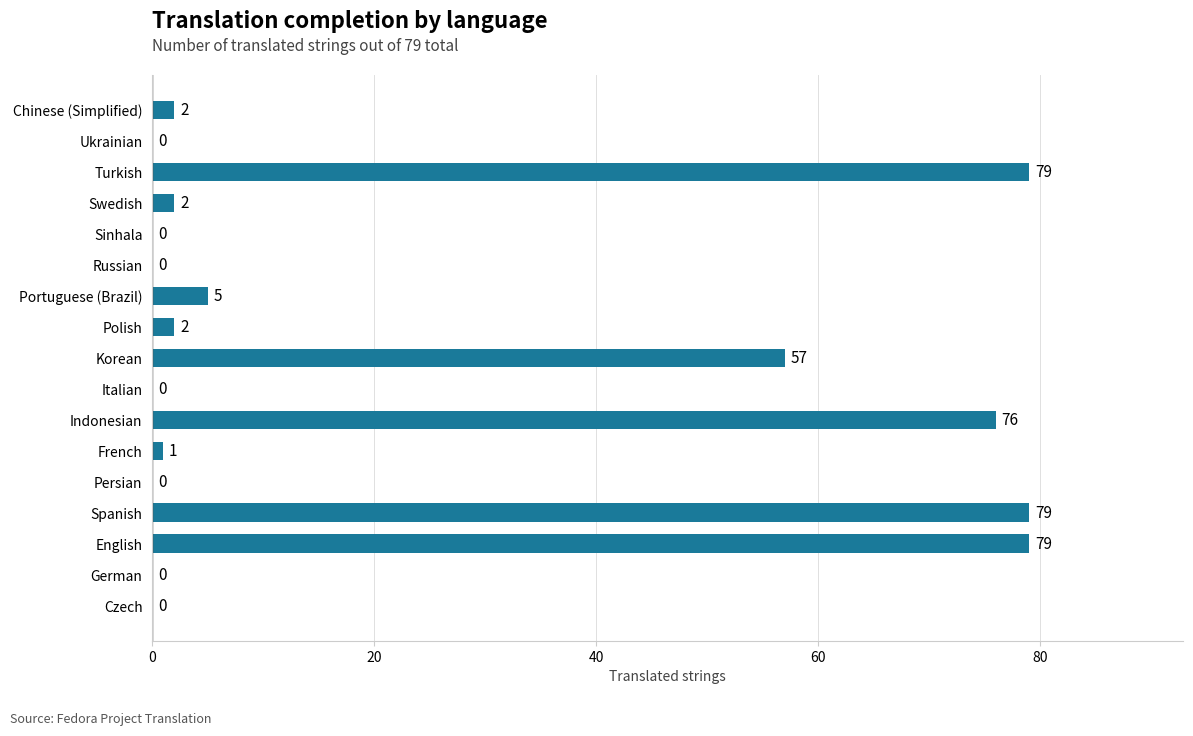

Which has a higher value, Sinhala or Polish?

Polish